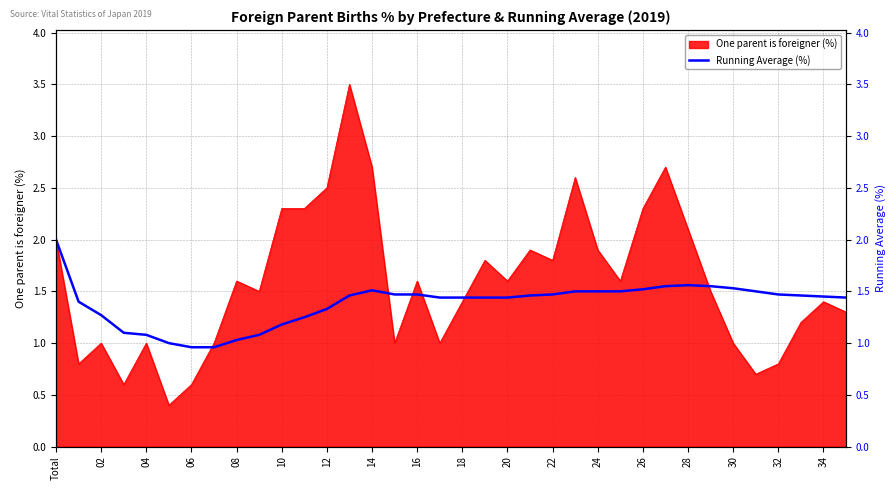

True or false: there are more than 1 points higher than both neighbors.

True